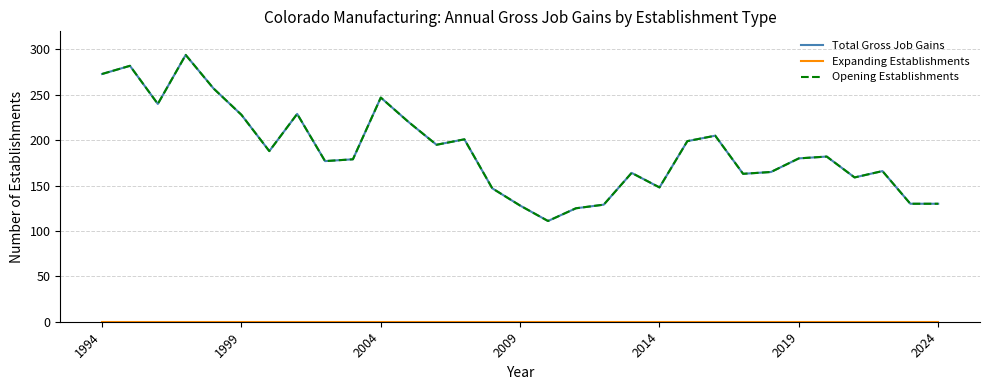

Does the chart display data point markers on the line(s)?

No